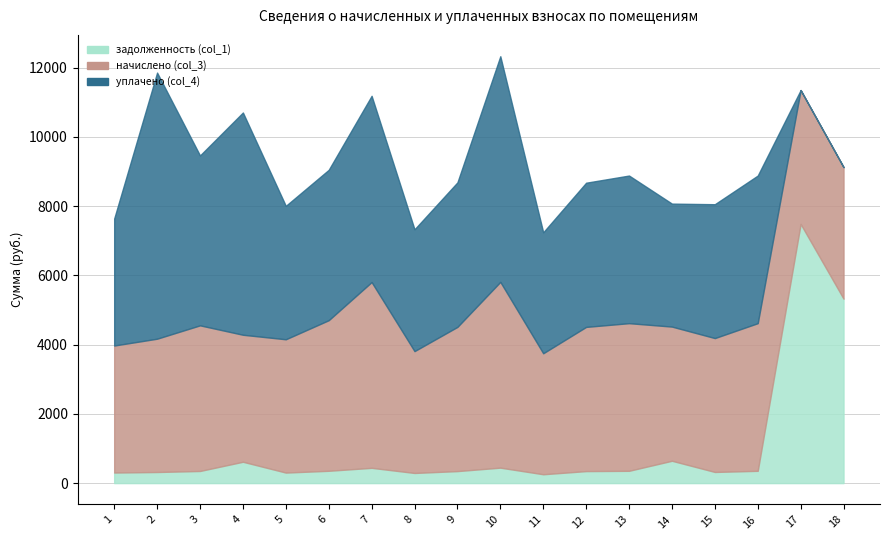

Which category has the lowest value in the начислено (col_3) series?

11